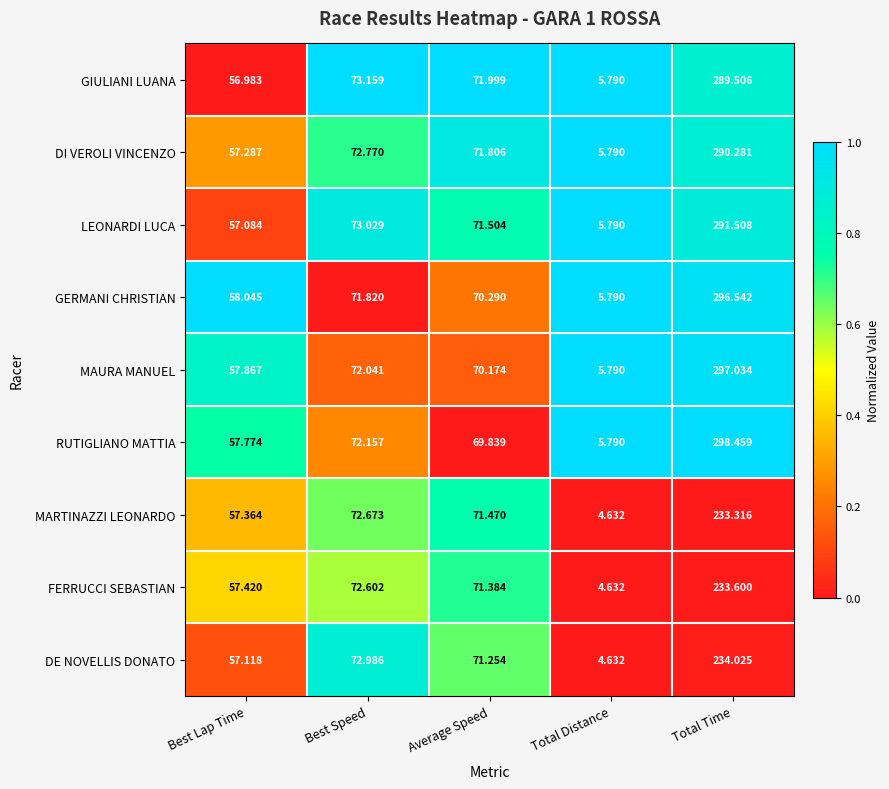

At which category does the chart reach its minimum across all series?

Total Distance